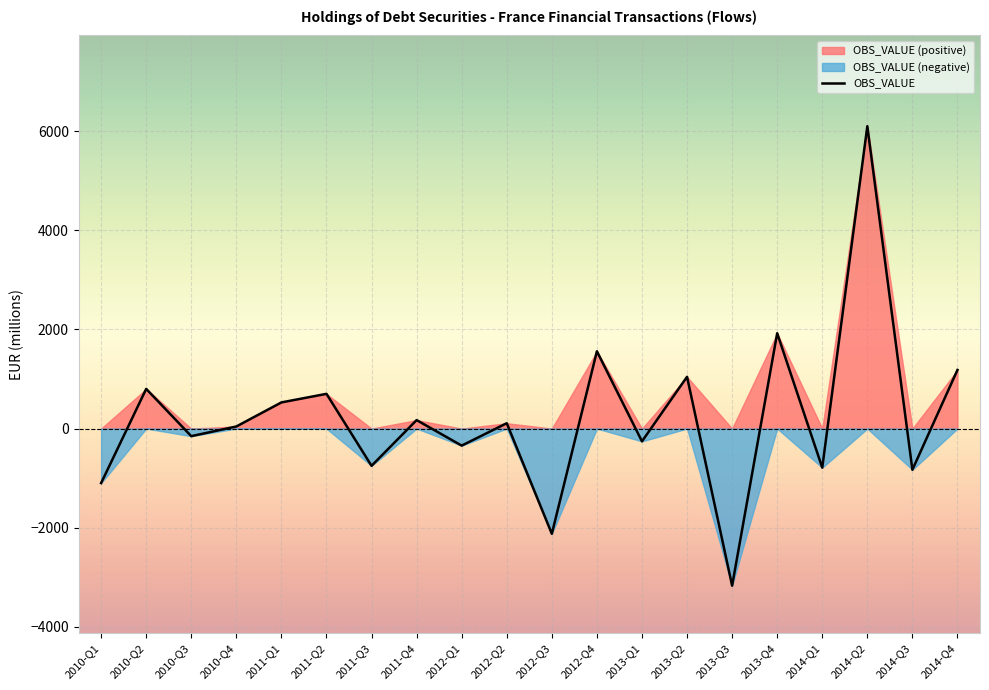

Is it true that the value at 2012-Q4 is 1560?

True